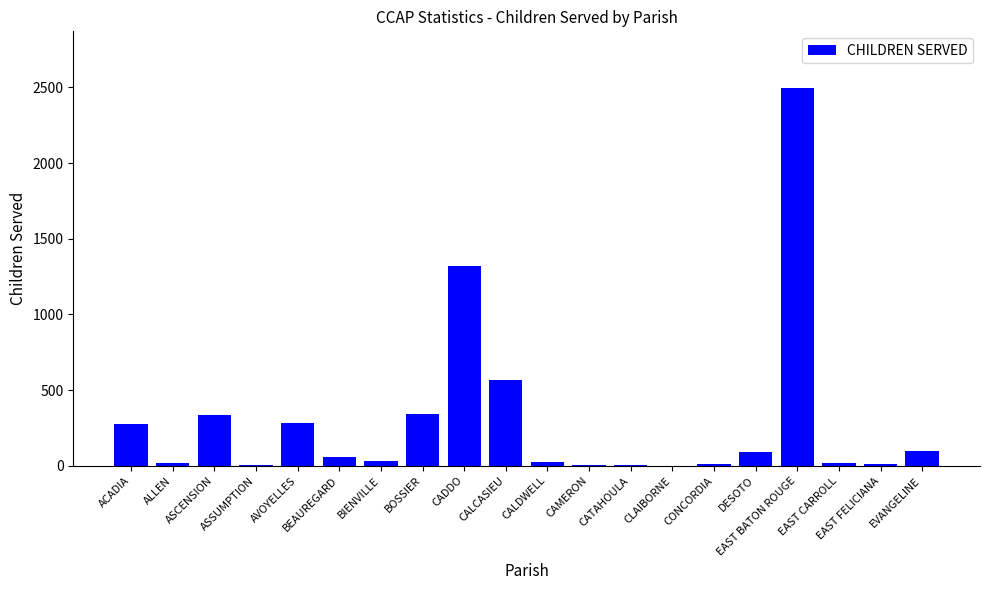

What is the sum of all values?

5992